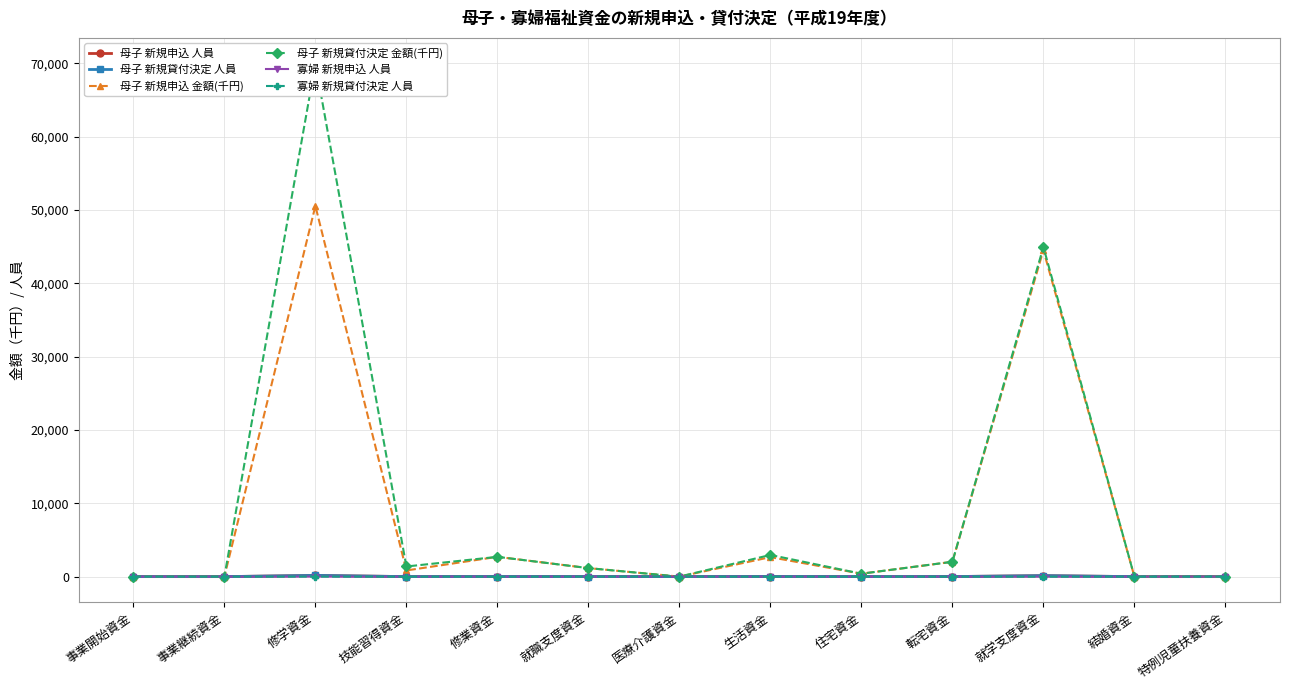

True or false: 母子 新規申込 人員 has more than 2 points higher than both neighbors.

True